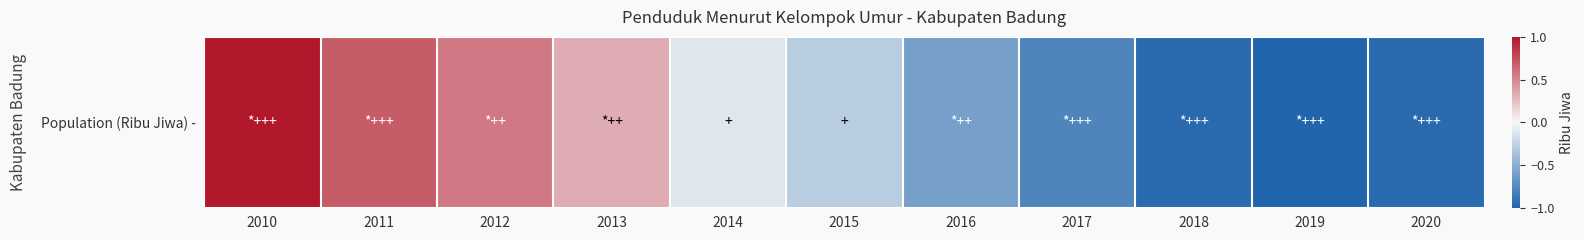

How many distinct data groups are displayed?

1